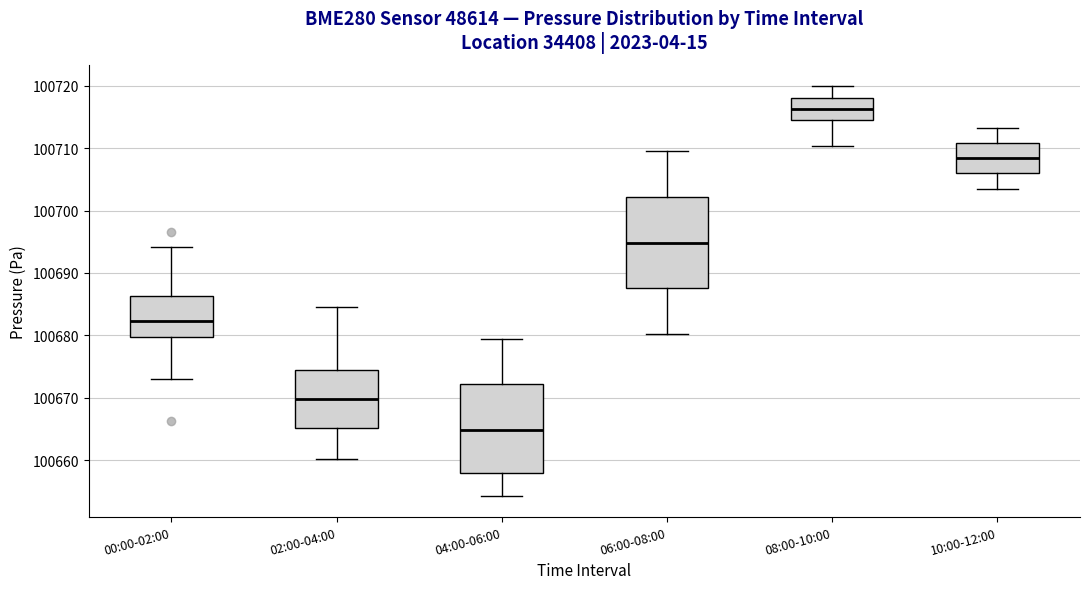

Where is the lower edge of the box for 00:00-02:00 on the y-axis? The values are not printed on the chart, so give them approximately, as read against the axis.

100680